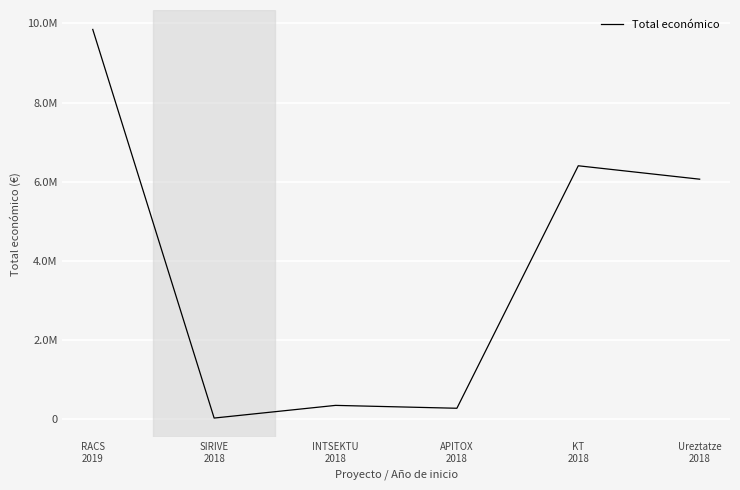

At which category does the data reach its first local peak?

INTSEKTU
2018